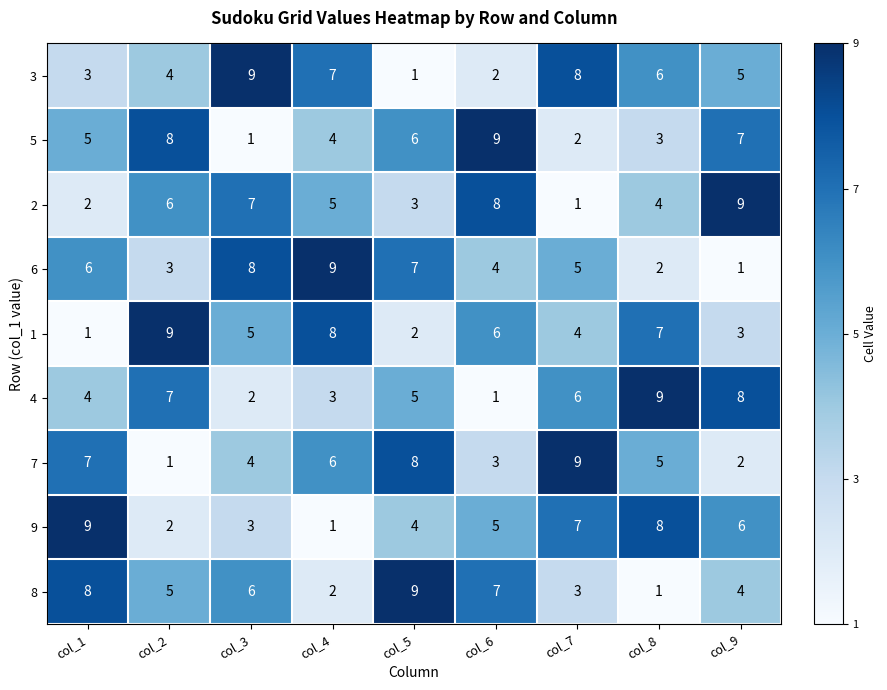

What is the difference between the maximum and minimum values in the 2 series?

8